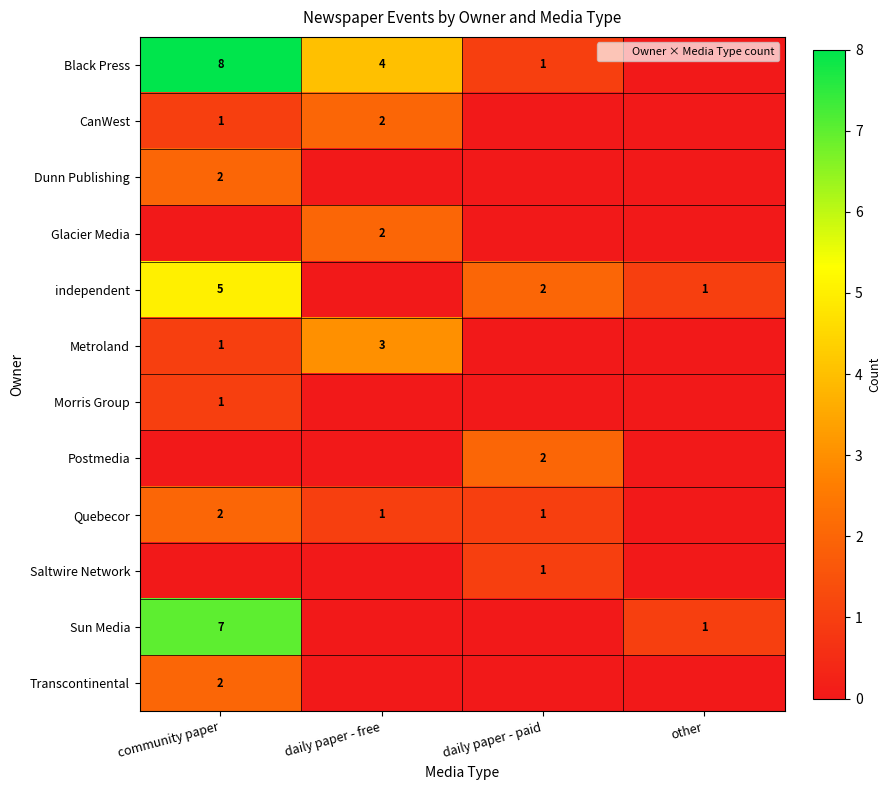

Is it true that Quebecor equals 1 at community paper?

False